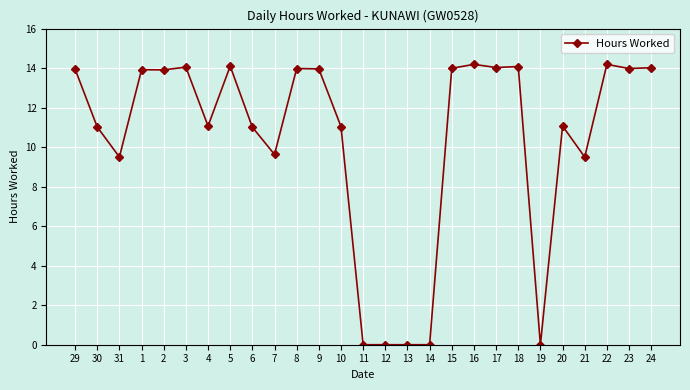

What is the greatest value displayed?

14.2